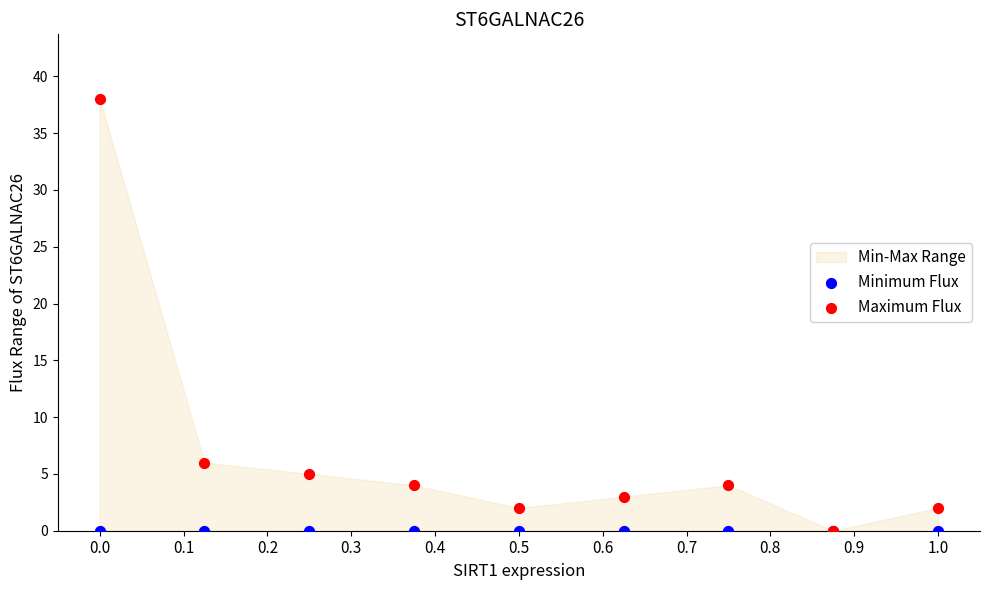

Which series contains the highest Y value?

Maximum Flux